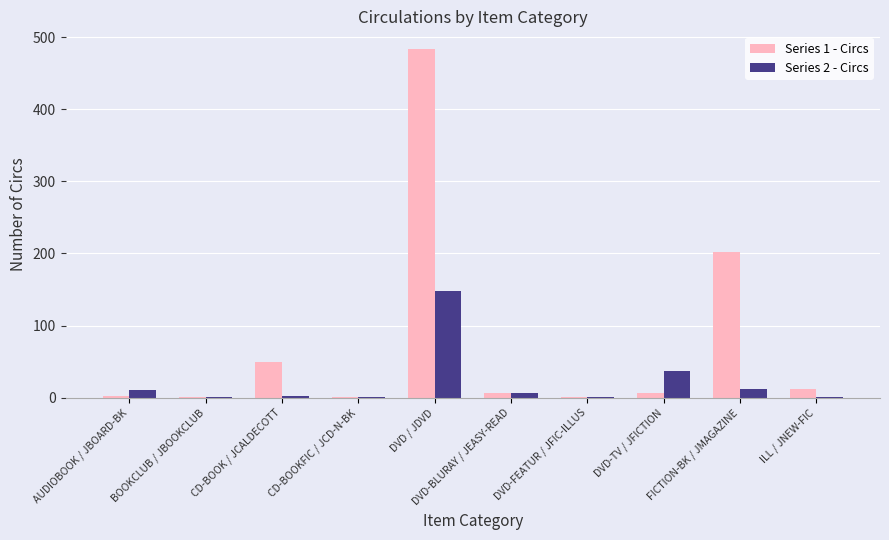

True or false: Series 1 - Circs has a value of 49 at CD-BOOK / JCALDECOTT.

True